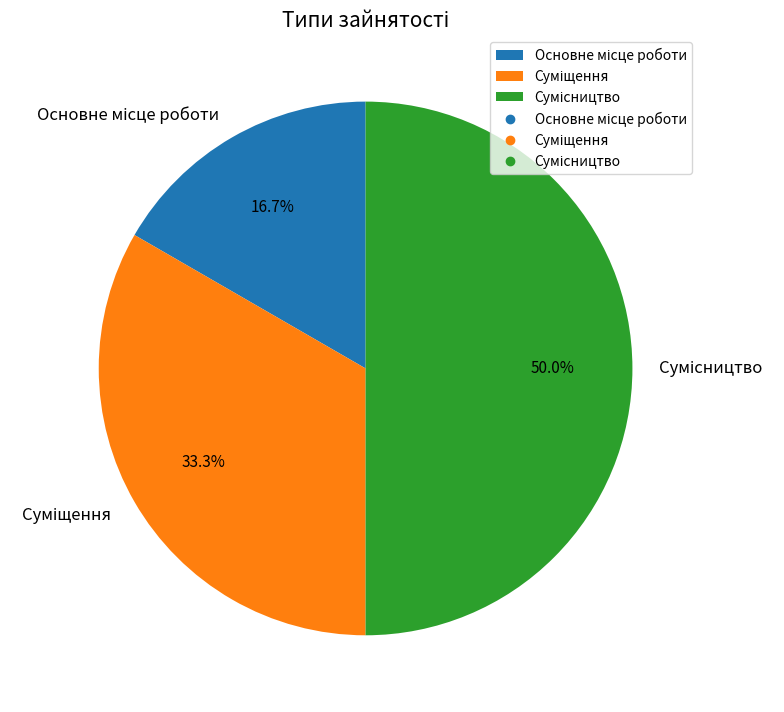

Rank the categories by value from lowest to highest.

Основне місце роботи, Суміщення, Сумісництво